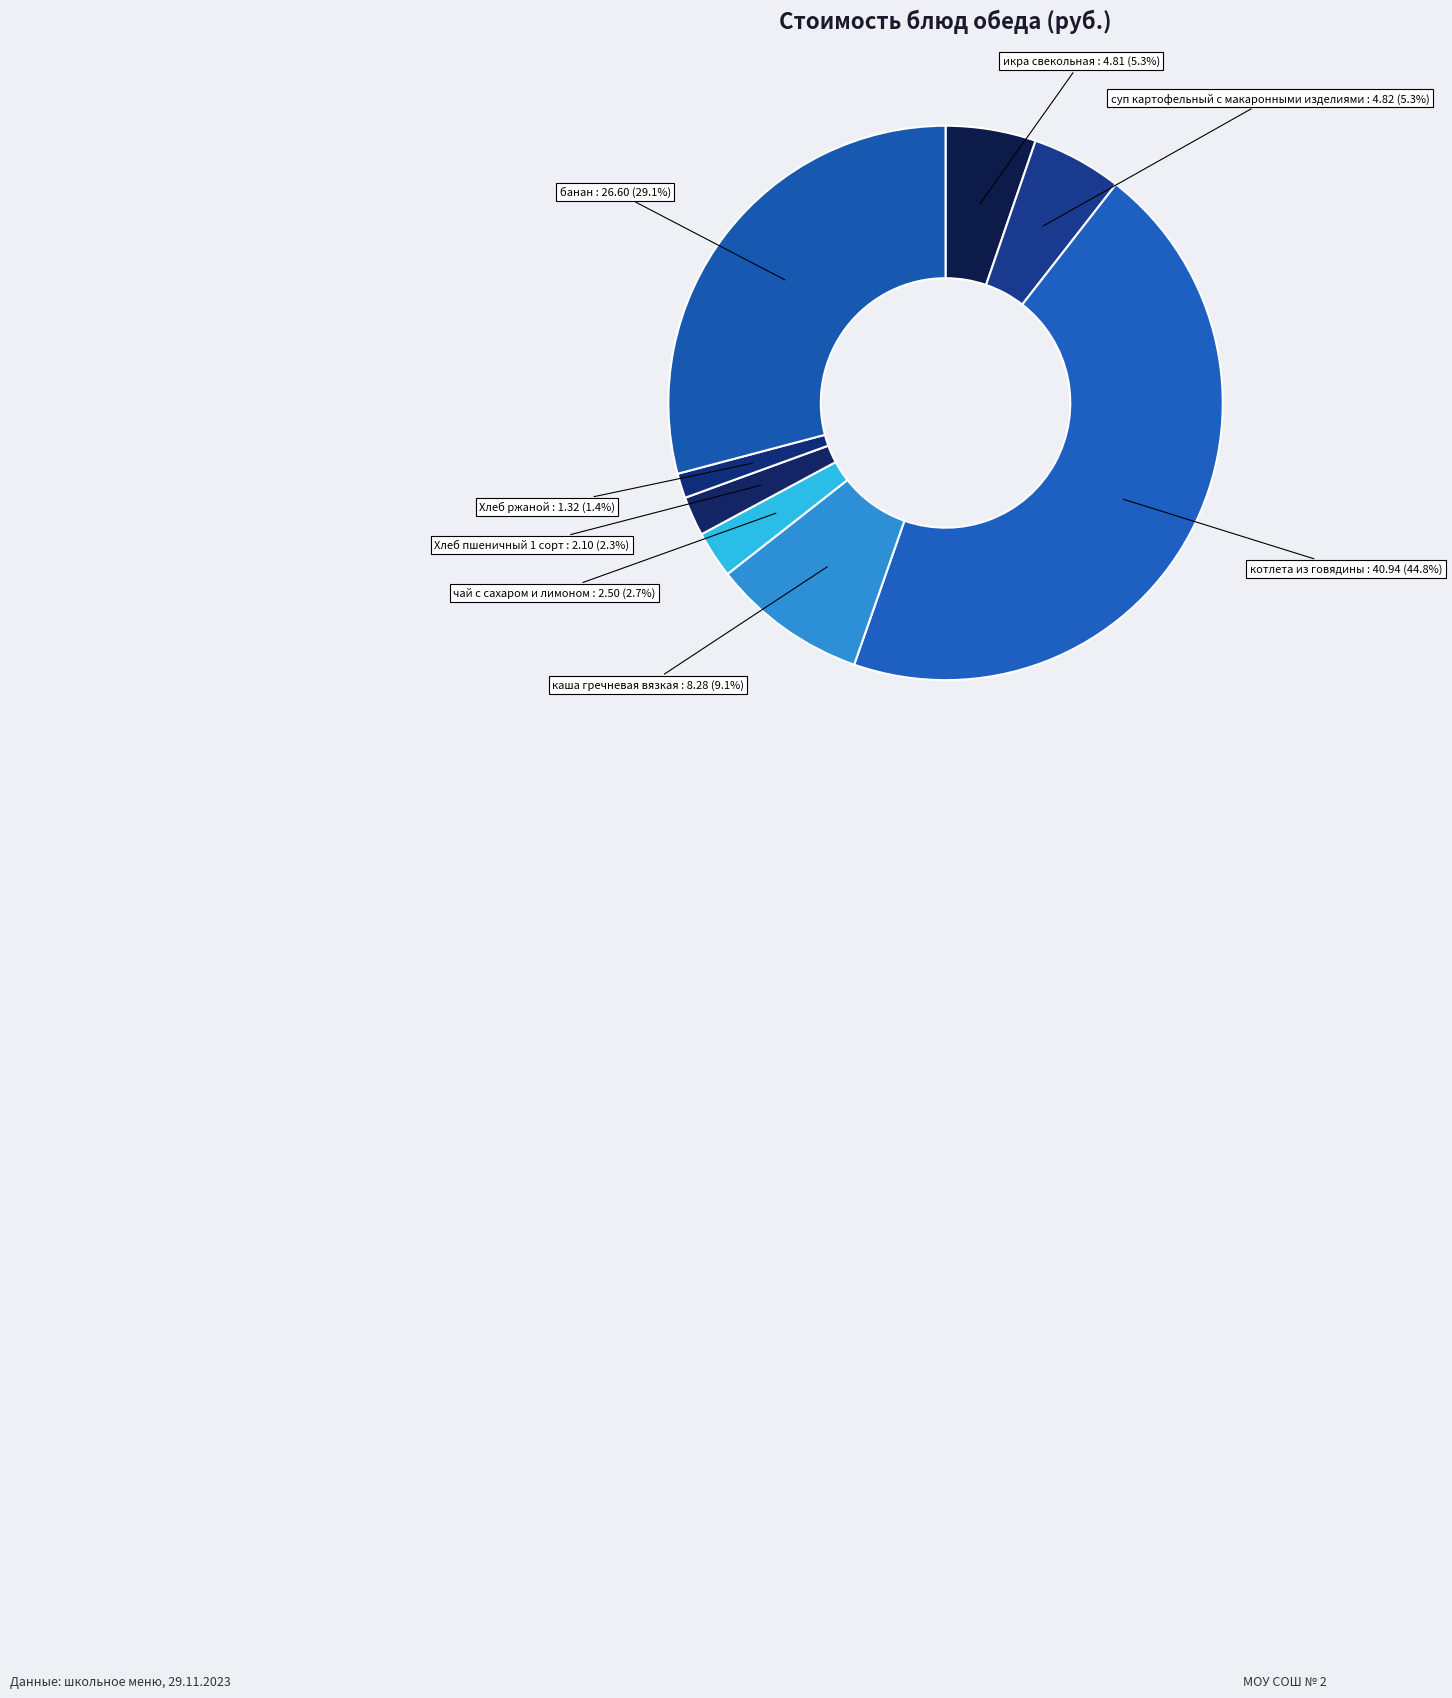

Combined, do банан and Хлеб пшеничный 1 сорт account for over 50%?

No